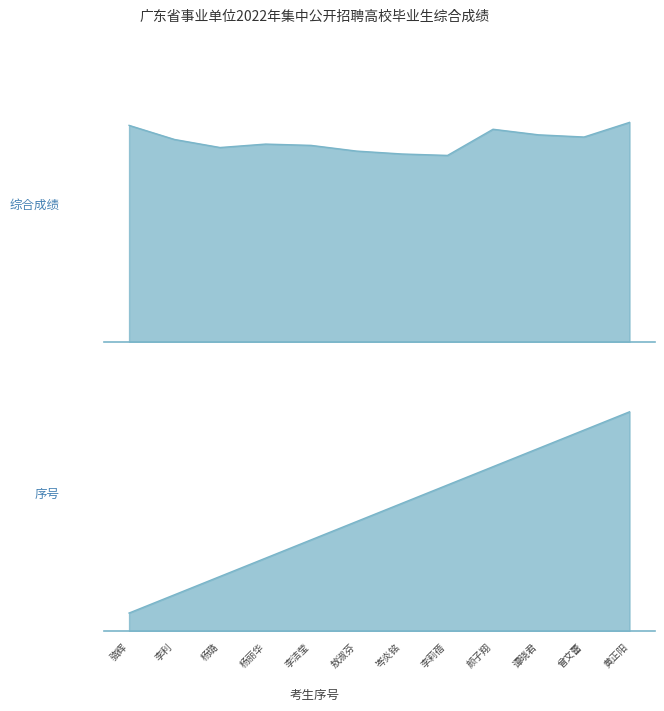

At how many categories does at least one series exceed 20?

12